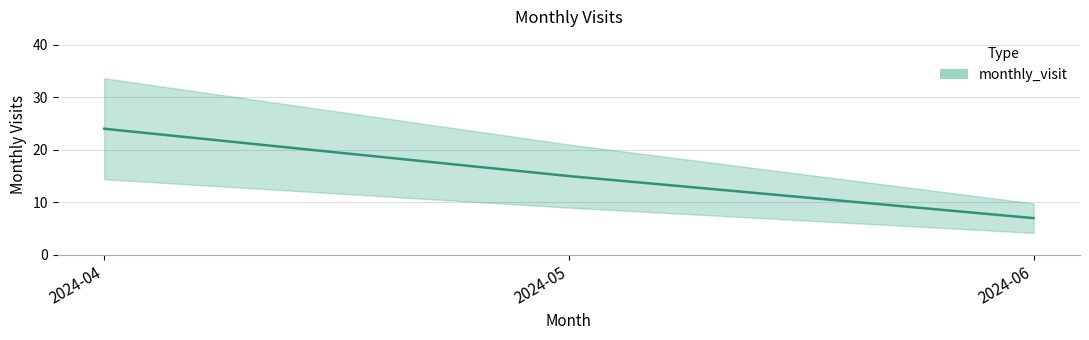

The value at 2024-06 is 7. True or false?

True